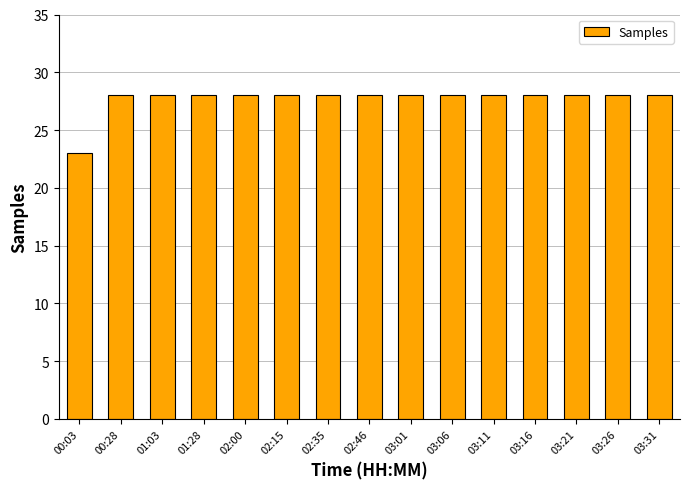

What is the sum of the values at 00:03 and 03:01?

51